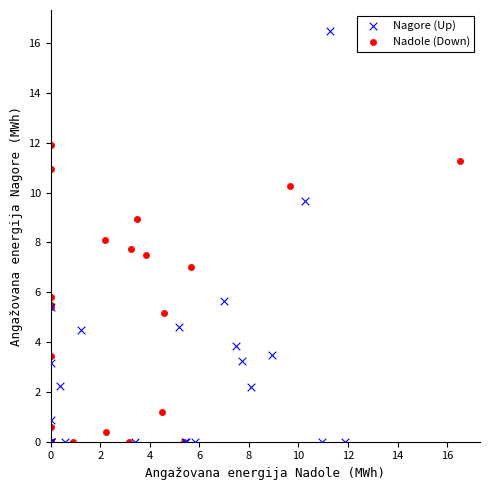

Which series has the widest spread of Y values?

Nagore (Up)